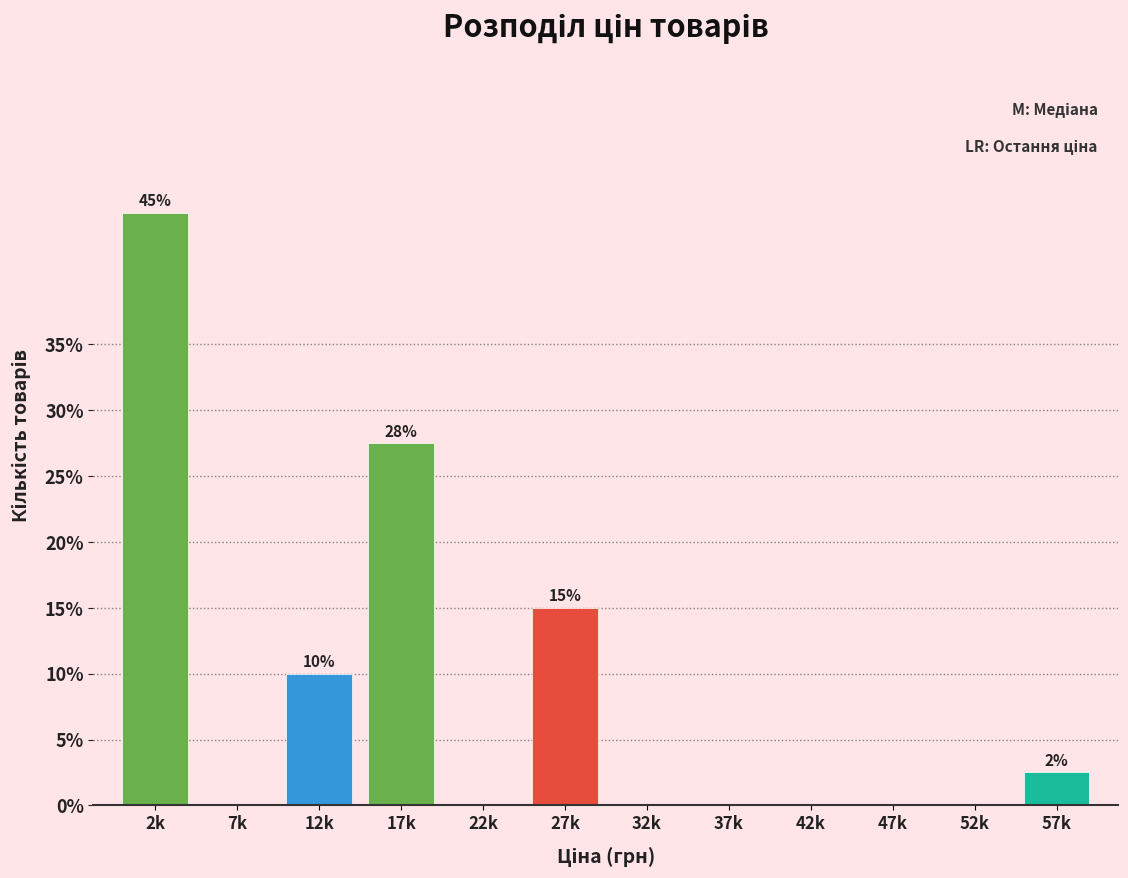

Reading left to right, what are all the values shown in this chart?

2k=45.0	7k=0.0	12k=10.0	17k=27.5	22k=0.0	27k=15.0	32k=0.0	37k=0.0	42k=0.0	47k=0.0	52k=0.0	57k=2.5